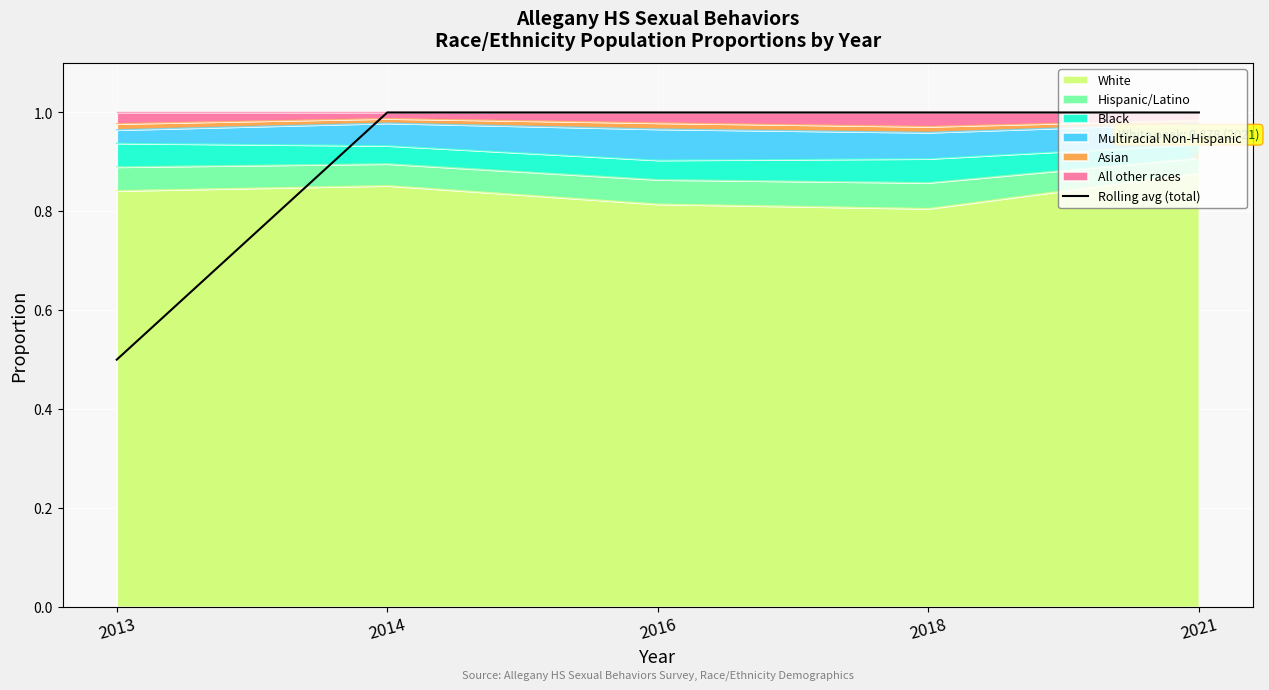

Approximately how many times larger is the value at 2013 compared to 2014?

0.5